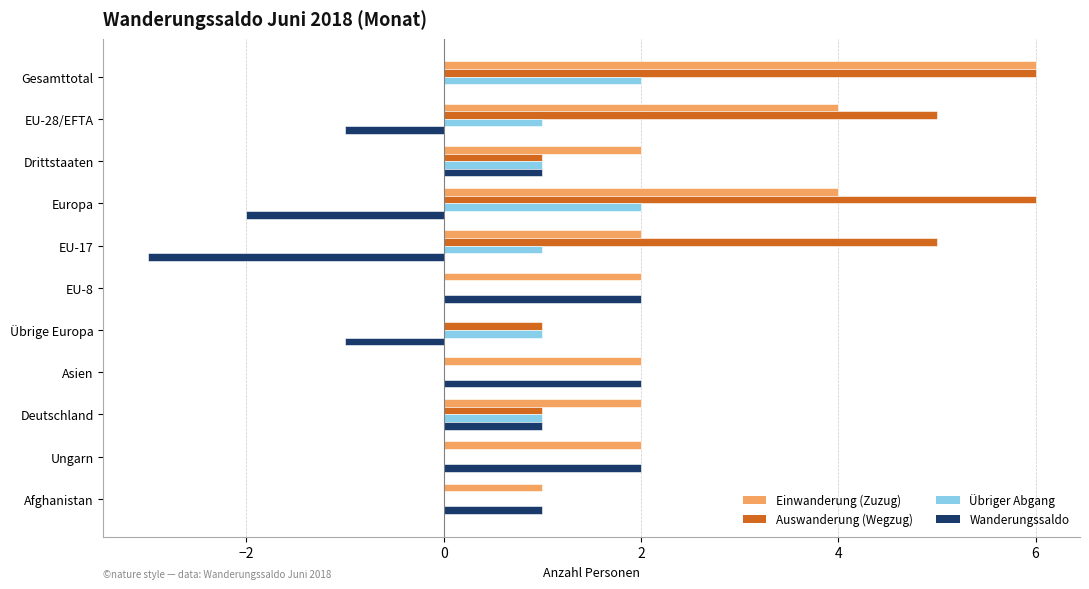

What is the maximum value for Auswanderung (Wegzug)?

6